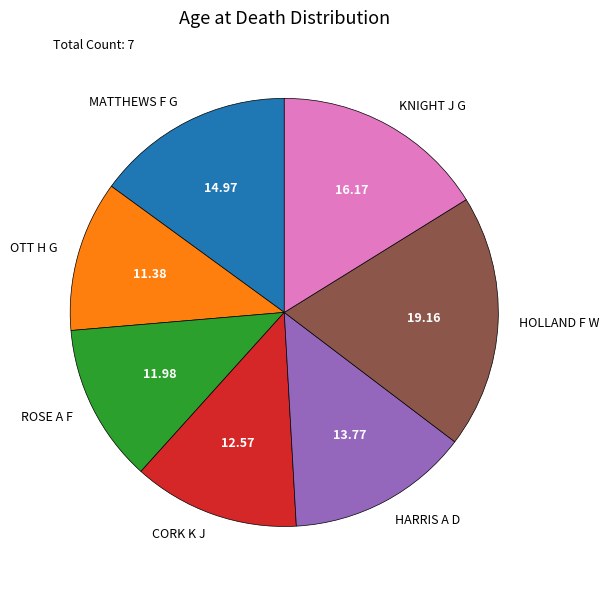

Does KNIGHT J G represent more than half of the total?

No